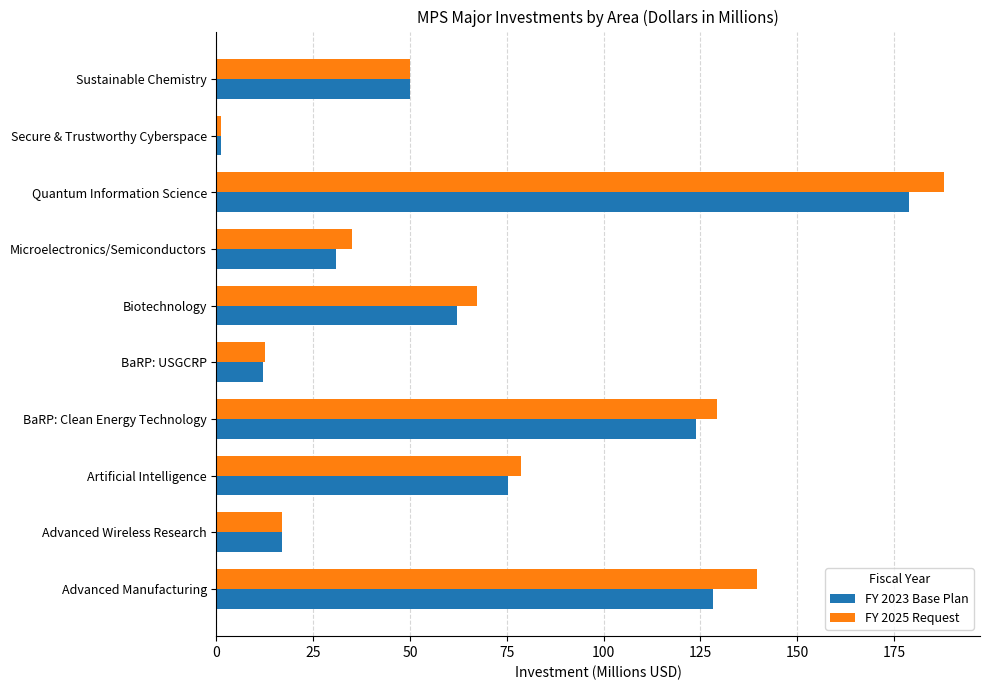

What is the difference between the maximum and second lowest values in the FY 2025 Request series?

175.3